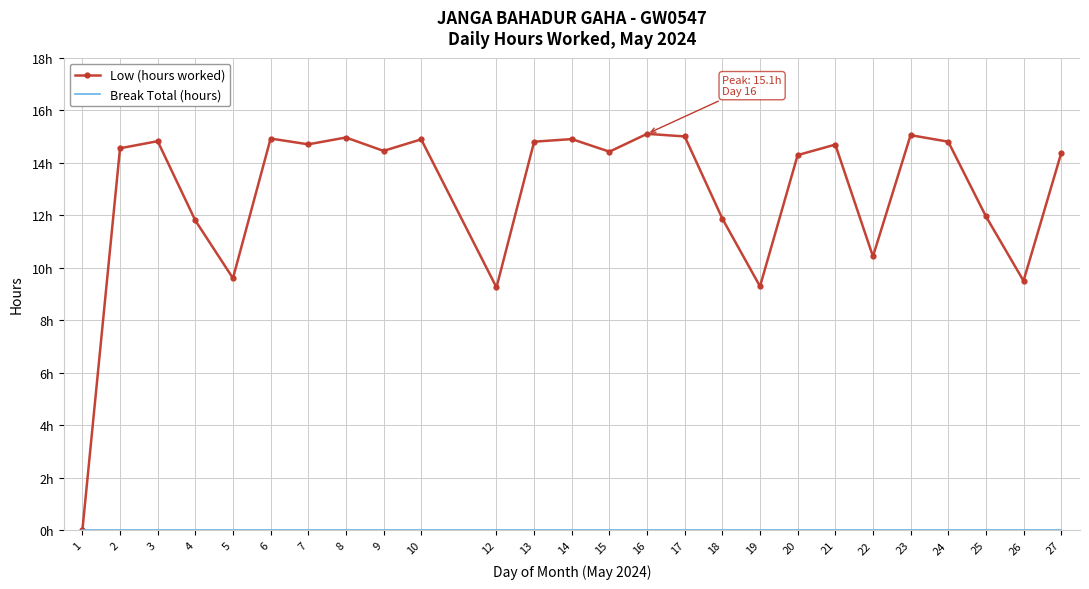

Reading right to left, extract all data points from this chart.

Low (hours worked): 14.4	9.5	12.0	14.8	15.1	10.4	14.7	14.3	9.3	11.9	15.0	15.1	14.4	14.9	14.8	9.2	14.9	14.4	15.0	14.7	14.9	9.6	11.8	14.8	14.6	0.0
Break Total (hours): 0.0	0.0	0.0	0.0	0.0	0.0	0.0	0.0	0.0	0.0	0.0	0.0	0.0	0.0	0.0	0.0	0.0	0.0	0.0	0.0	0.0	0.0	0.0	0.0	0.0	0.0